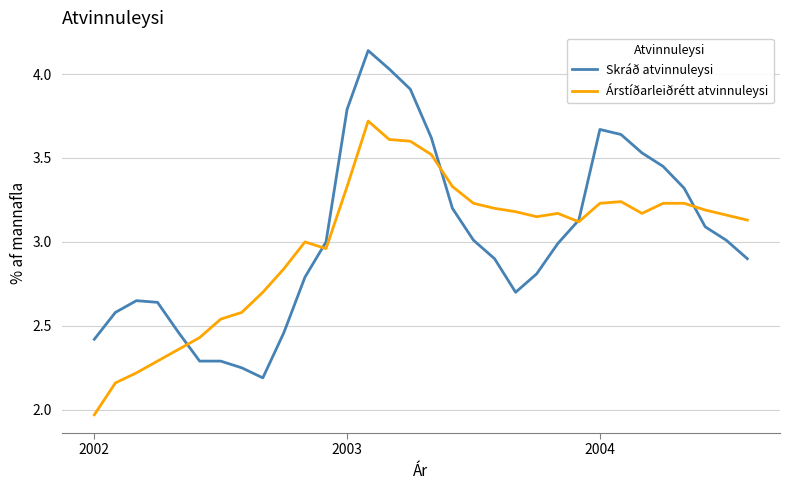

Which series has the widest spread of values?

Skráð atvinnuleysi